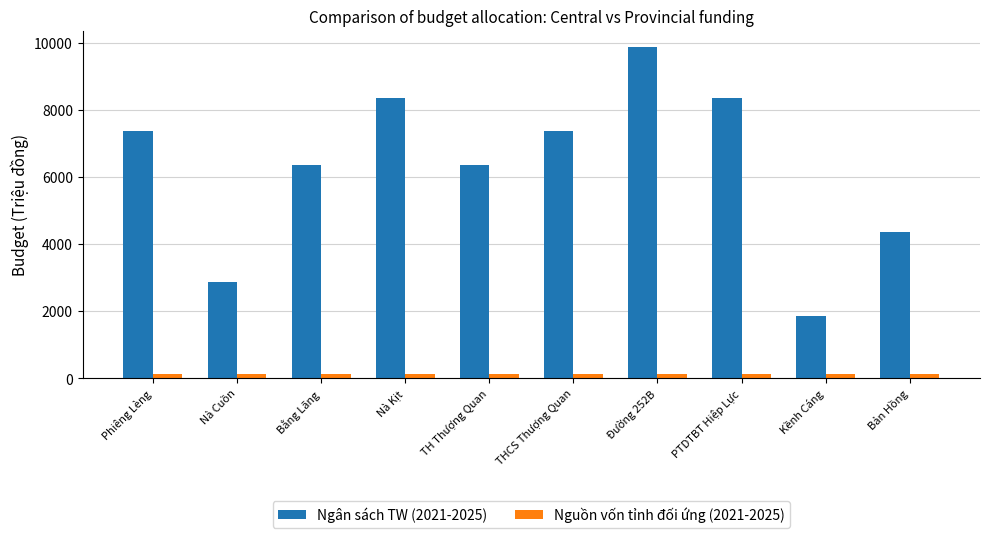

What are all the series names shown in the legend?

Ngân sách TW (2021-2025), Nguồn vốn tỉnh đối ứng (2021-2025)